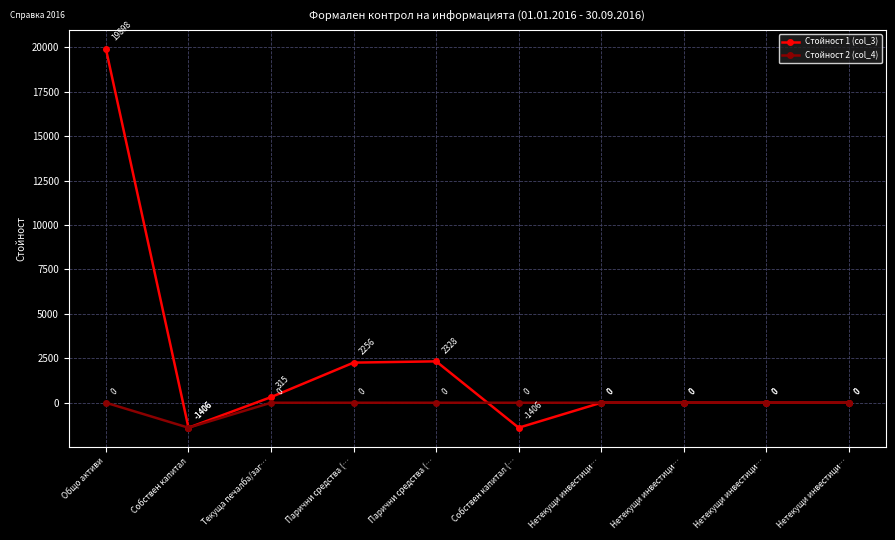

What are all the series names shown in the legend?

Стойност 1 (col_3), Стойност 2 (col_4)